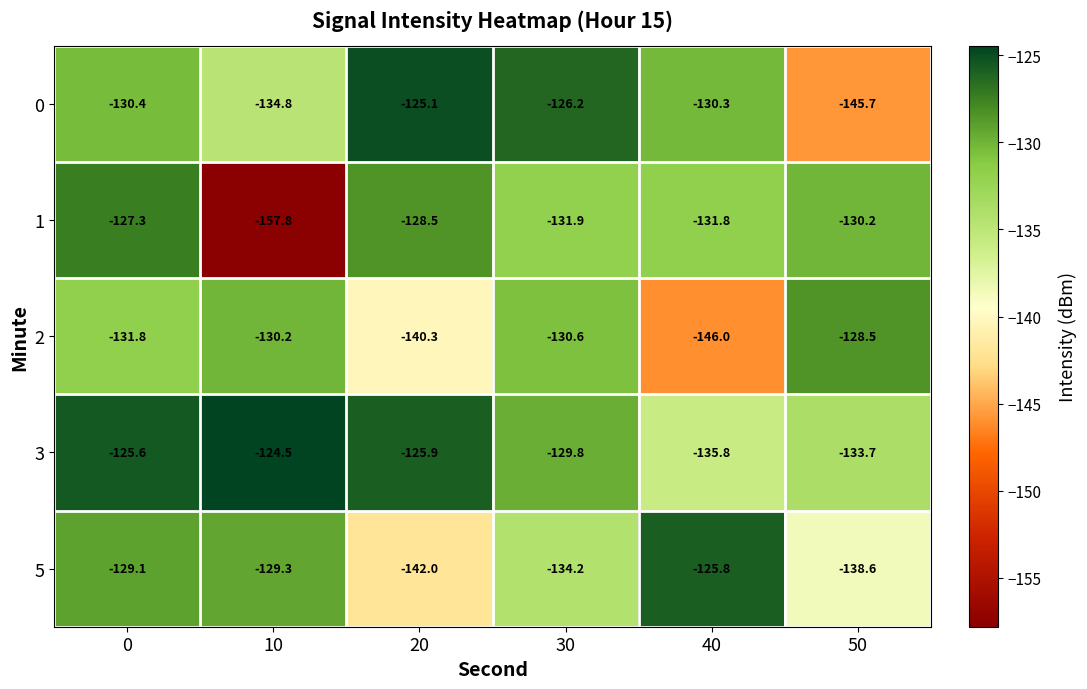

What is the total value across all series at 0?

-644.2